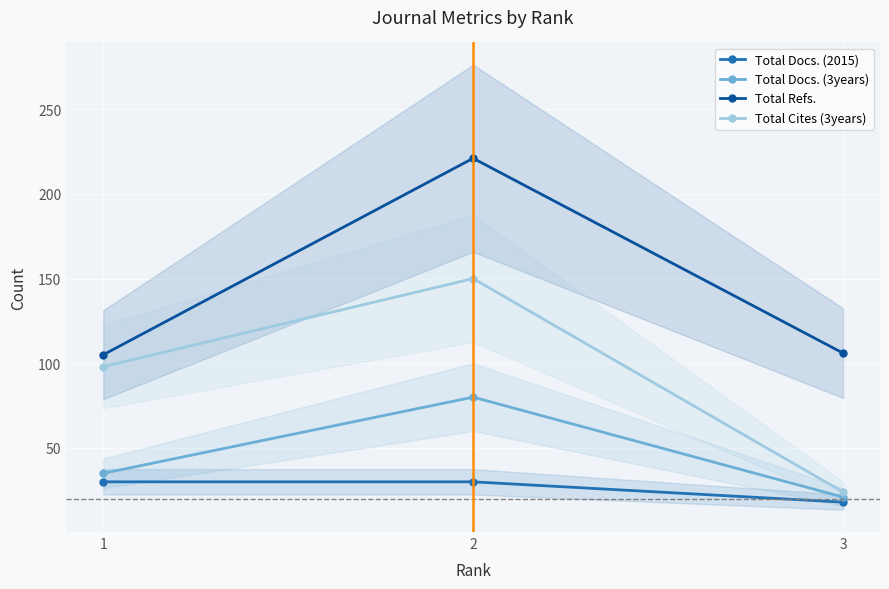

Does the chart display data point markers on the line(s)?

Yes